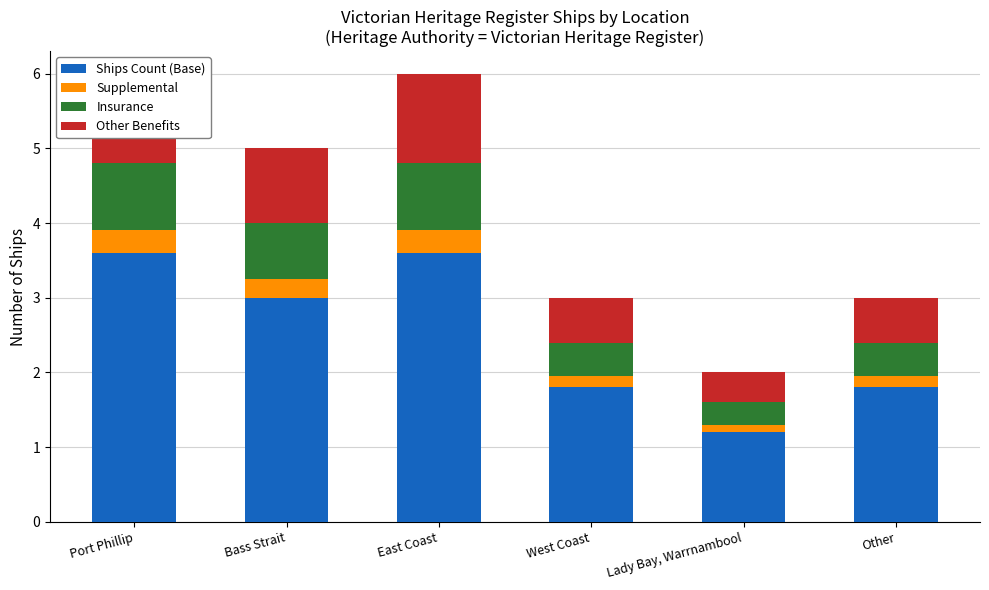

How many Other Benefits values are between 0 and 1?

4